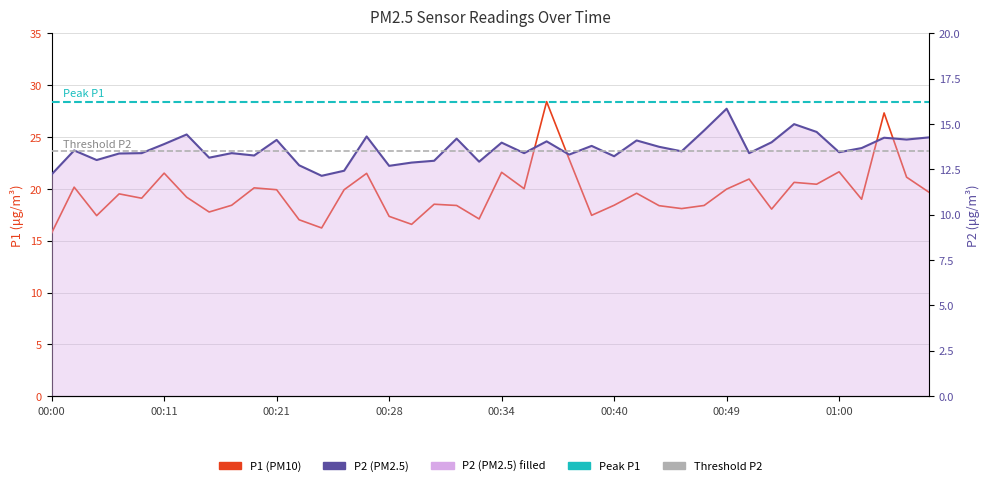

What is the average value of the P2 series?

13.6